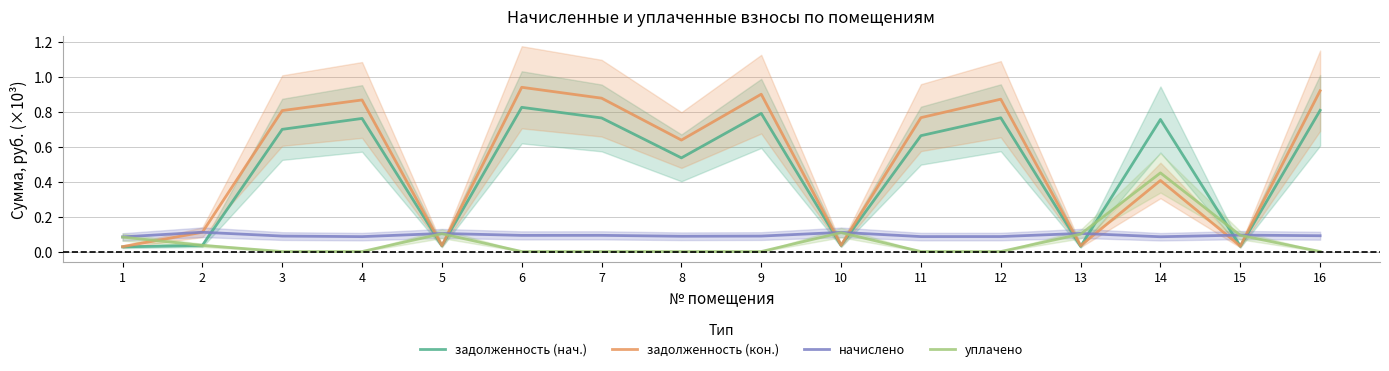

Where is уплачено nearest to the value 0?

3